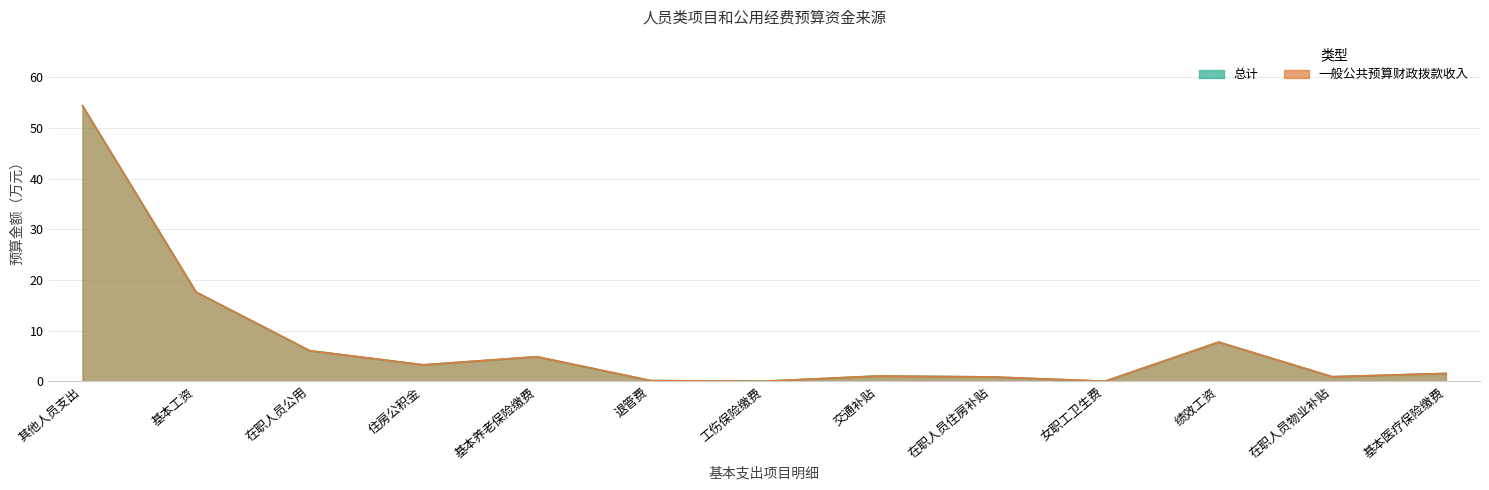

At which label is 一般公共预算财政拨款收入 closest to 27?

基本工资